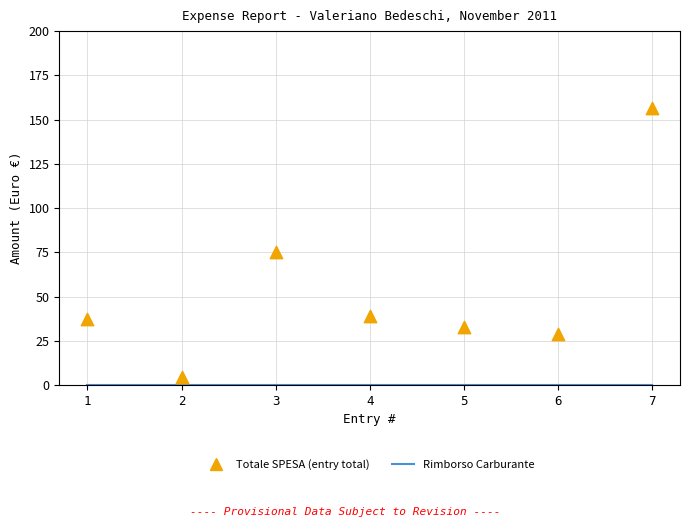

Which series has the largest total across all categories?

Totale SPESA